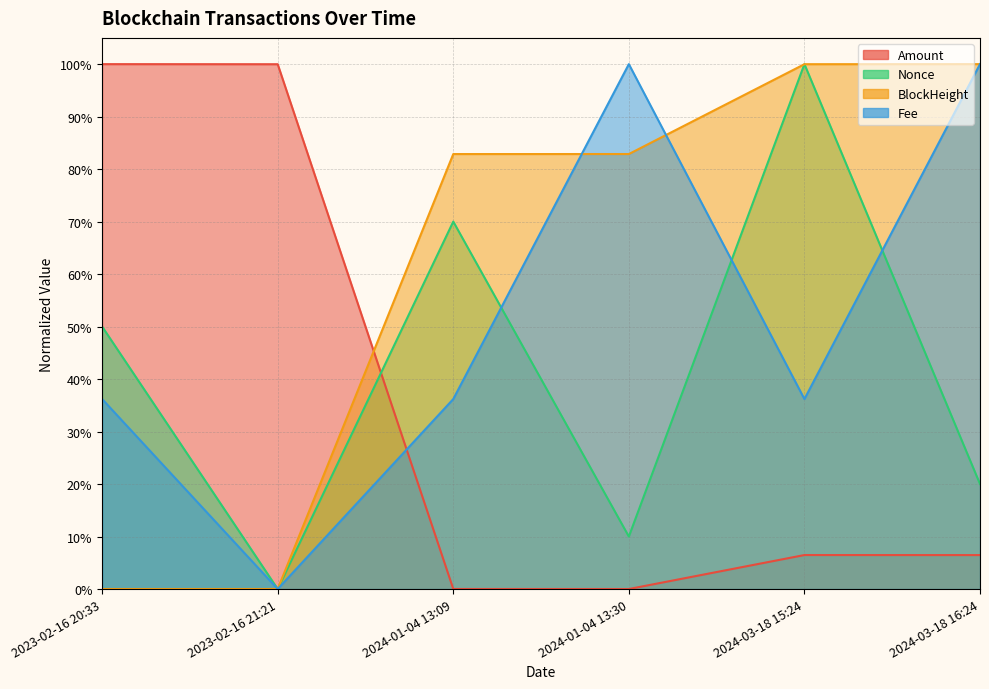

What is the value of the Amount point at the 6th from the left?

0.1